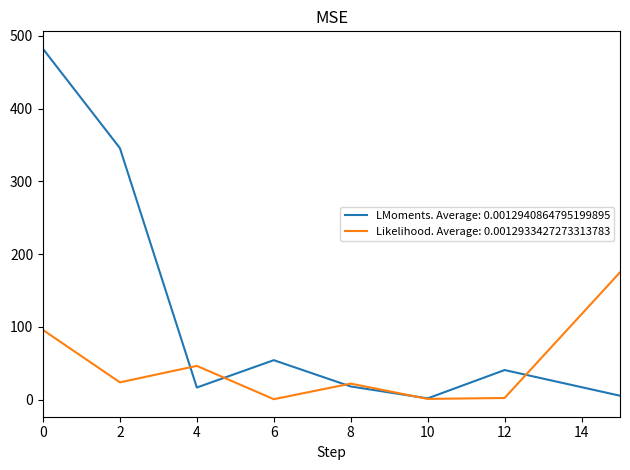

Rank the series by their average value, from highest to lowest.

LMoments. Average: 0.0012940864795199895, Likelihood. Average: 0.0012933427273313783